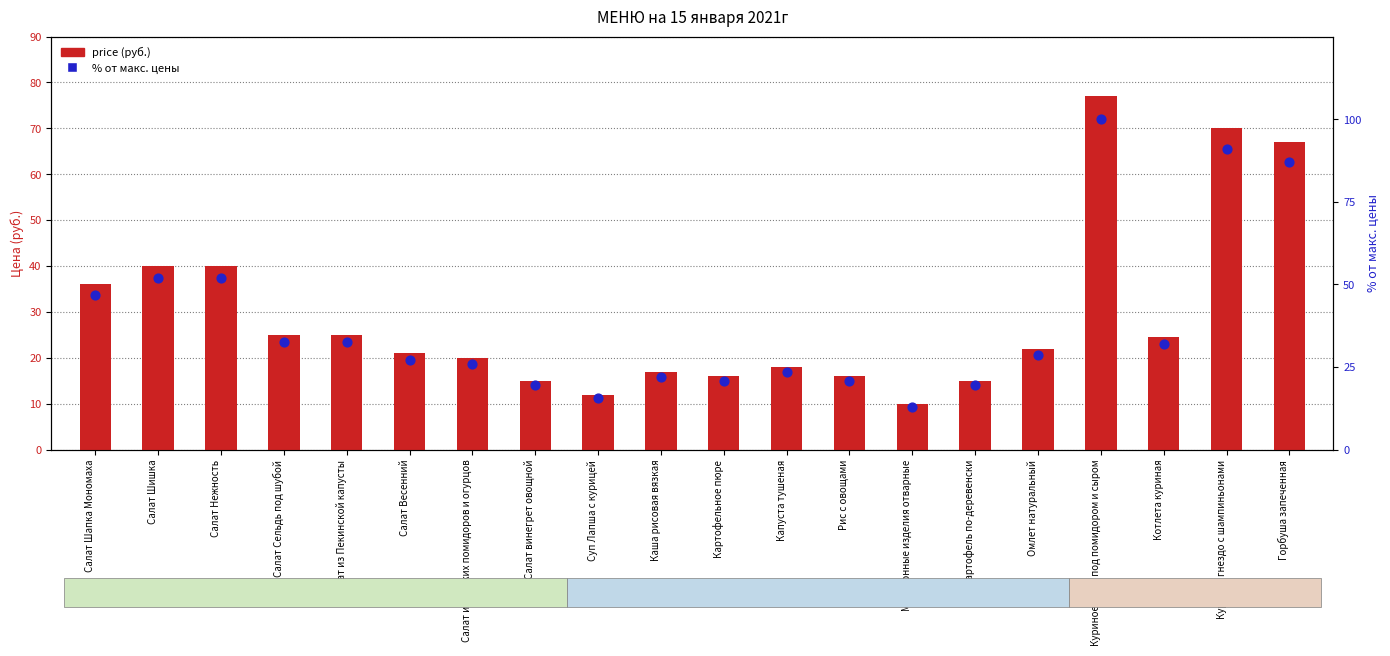

At which category is the sum across all series the highest?

Куриное филе под помидором и сыром